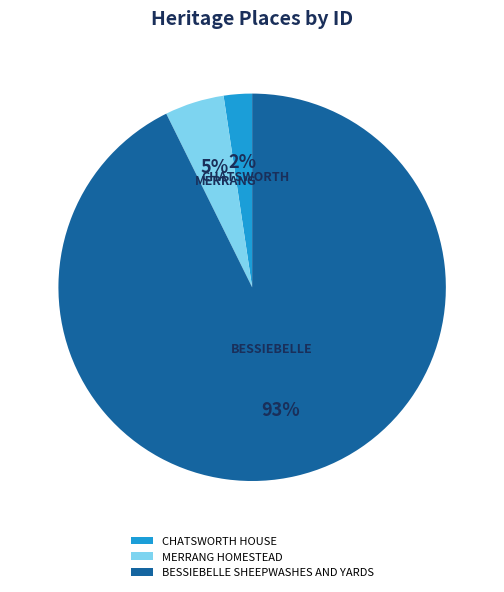

To the nearest percent, what is the average slice percentage?

33%